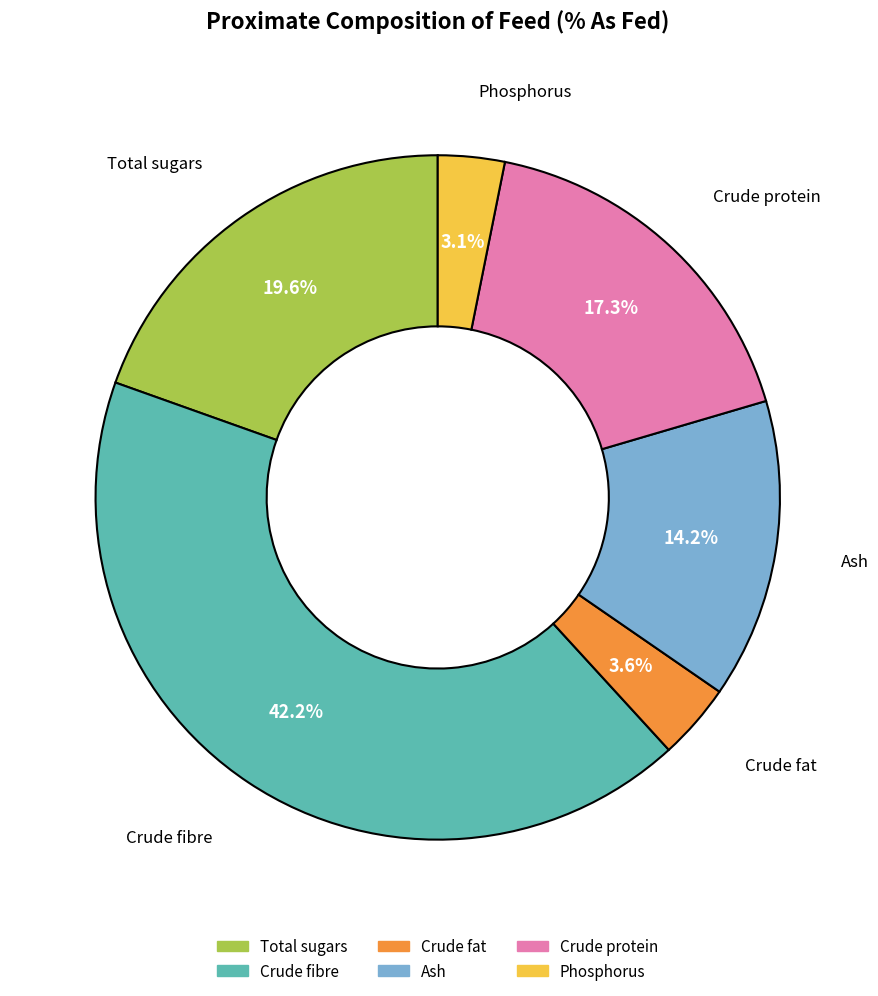

Does Crude protein account for over 50% of the chart?

No